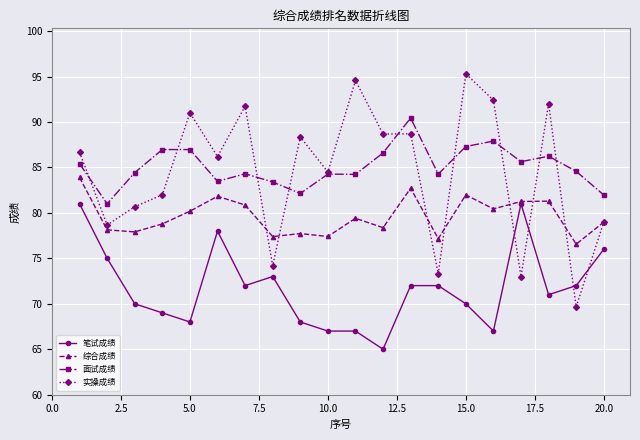

Which series has the largest range (max minus min)?

实操成绩